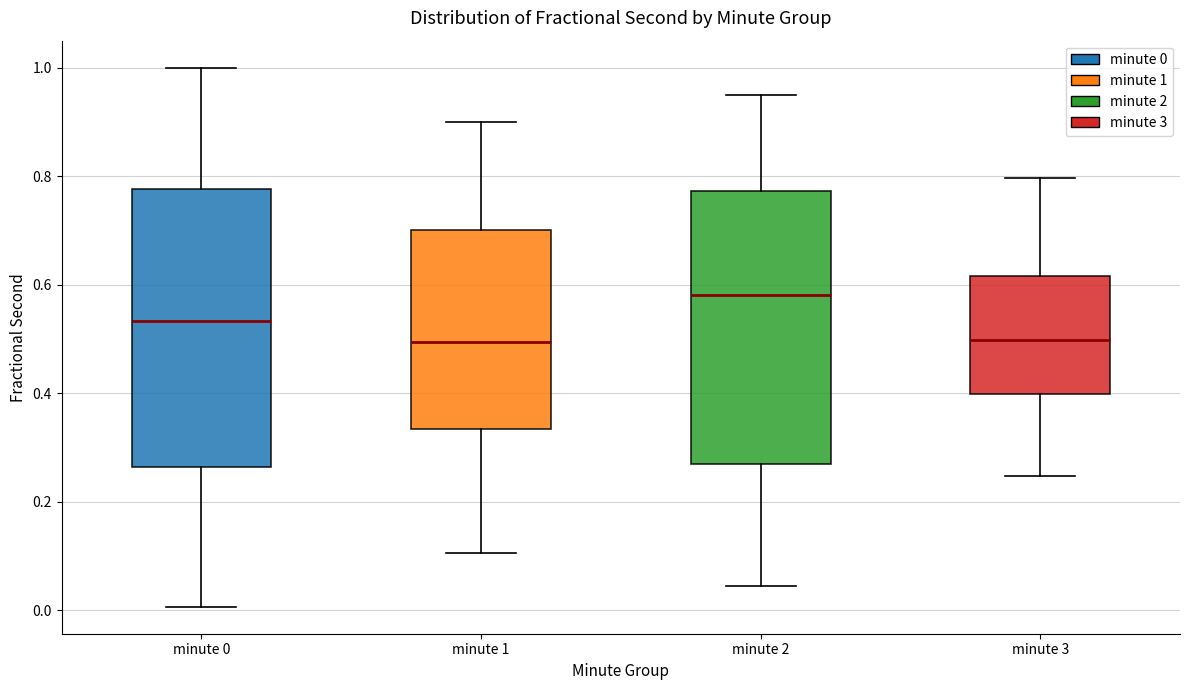

Where does the median line of the box for minute 1 sit on the y-axis? The values are not printed on the chart, so give them approximately, as read against the axis.

0.50